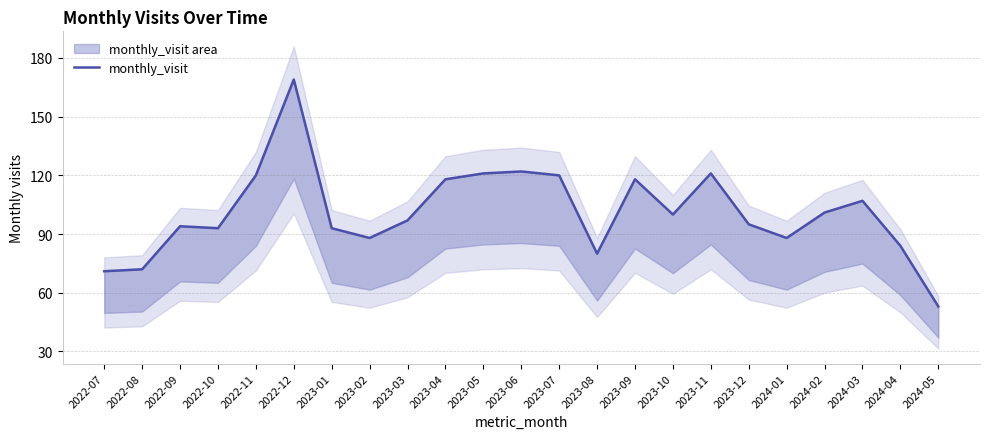

Rank the categories by value from highest to lowest.

2022-12, 2023-06, 2023-05, 2023-11, 2022-11, 2023-07, 2023-04, 2023-09, 2024-03, 2024-02, 2023-10, 2023-03, 2023-12, 2022-09, 2022-10, 2023-01, 2023-02, 2024-01, 2024-04, 2023-08, 2022-08, 2022-07, 2024-05